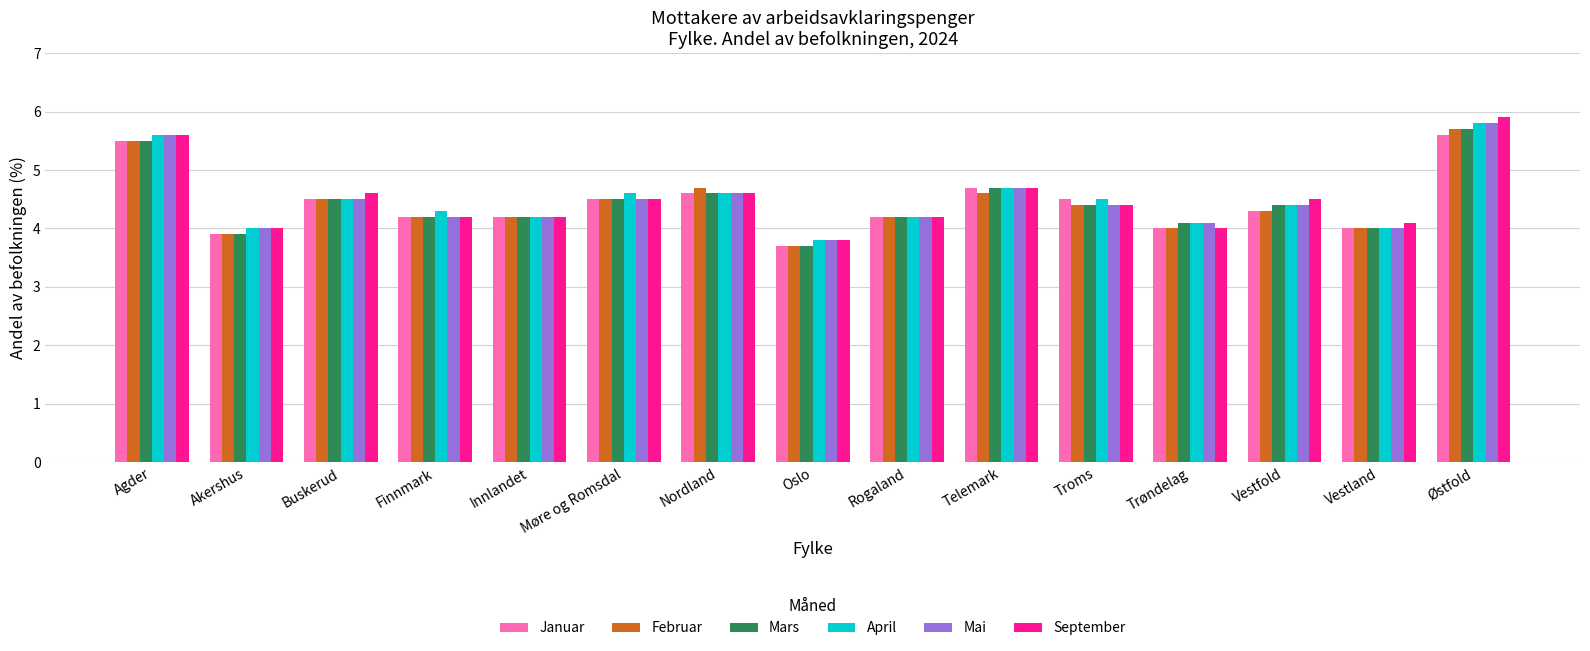

What is the highest value of the Mars series?

5.7